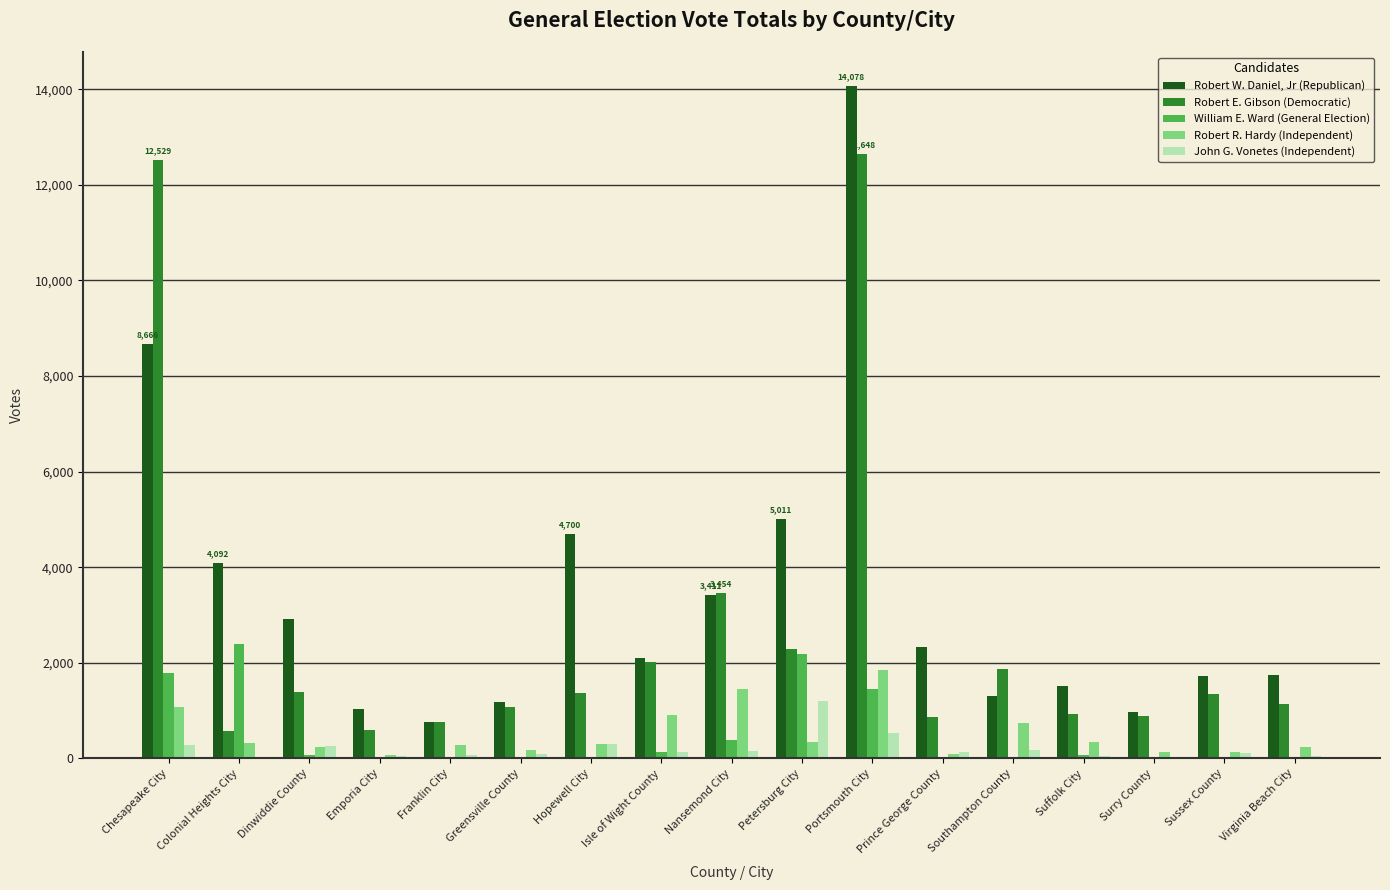

Is it true that Robert W. Daniel, Jr (Republican) equals 1300 at Southampton County?

True